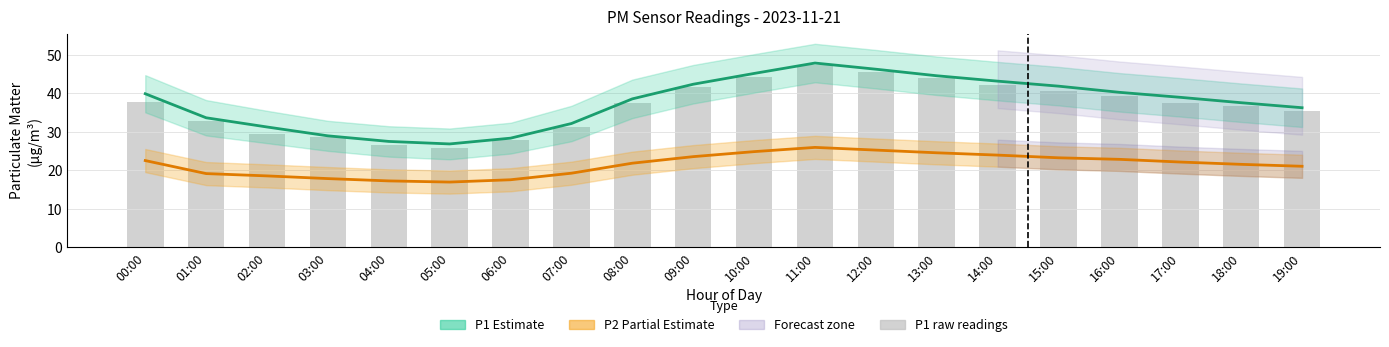

What is the value of the P2 (Partial Estimate) bar at the 14th from the left?

24.5